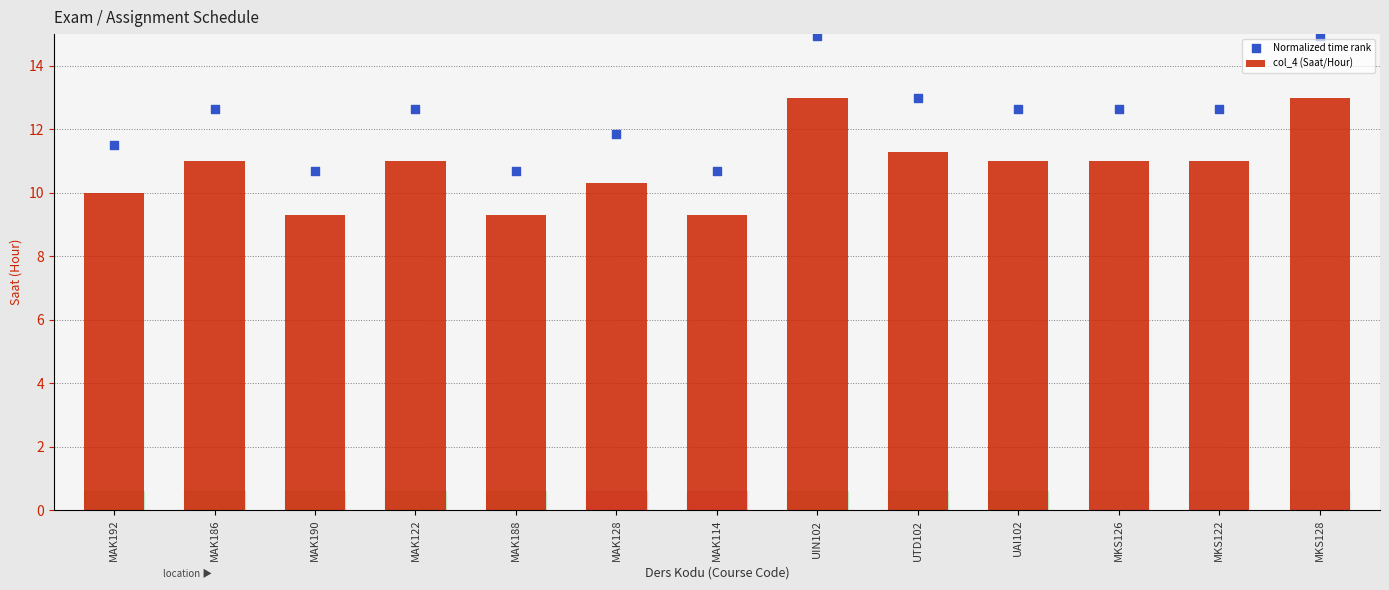

Is the value of Normalized time rank at UIN102 greater than the value of col_4 (Saat/Hour) at MKS128?

Yes